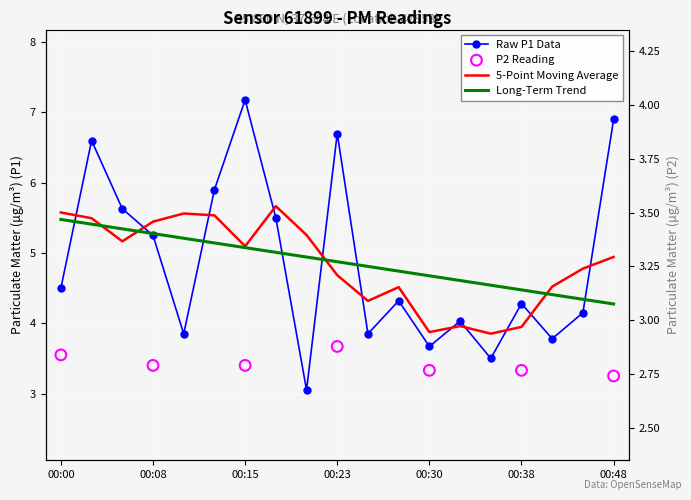

Which series reaches the minimum Y coordinate?

P2